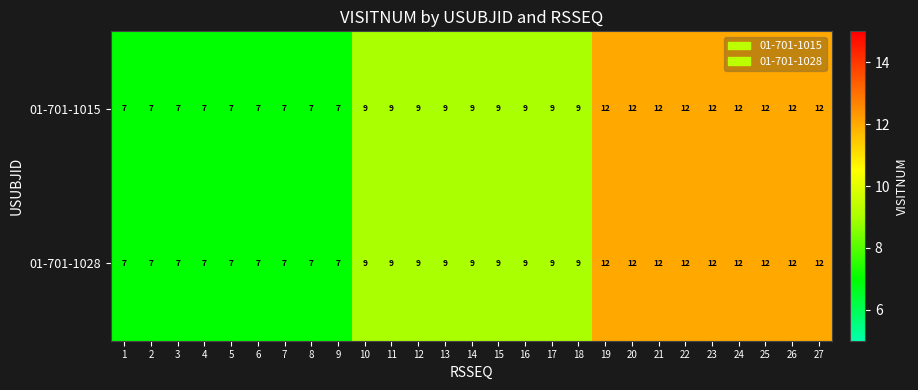

What is the sum of the 01-701-1028 values at 9 and 18?

16